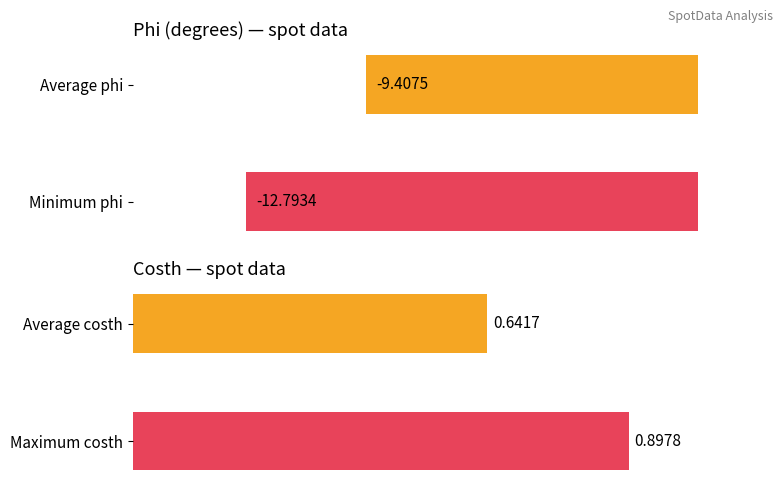

What is the value of the 1st bar from the left?

-9.4